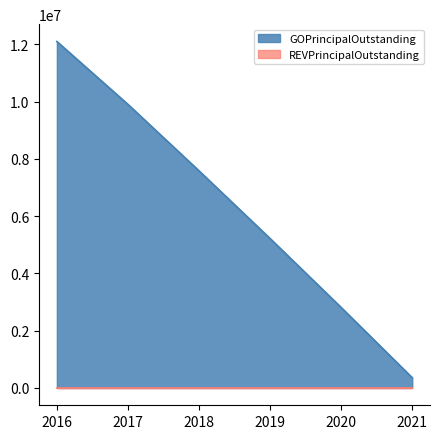

Which category has the highest value across all series?

2016